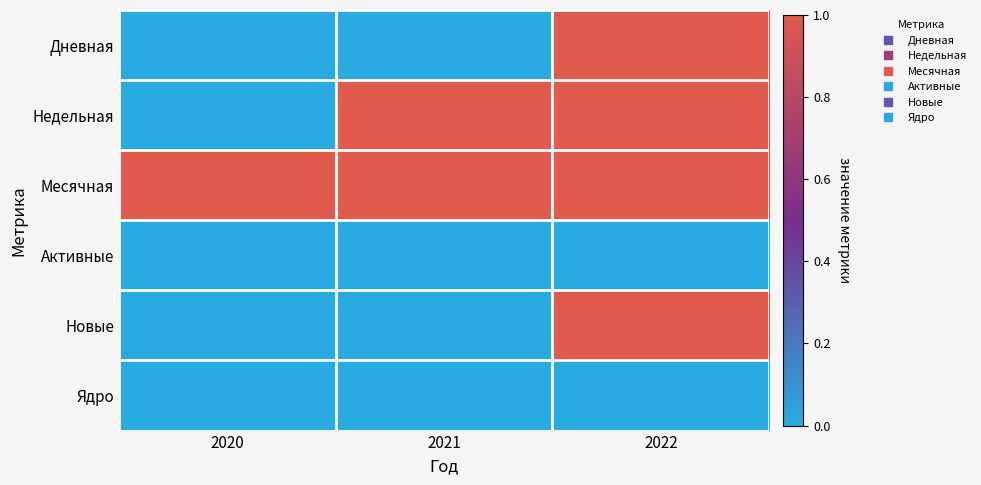

Between 2020 and 2022, which series saw the biggest shift?

Дневная